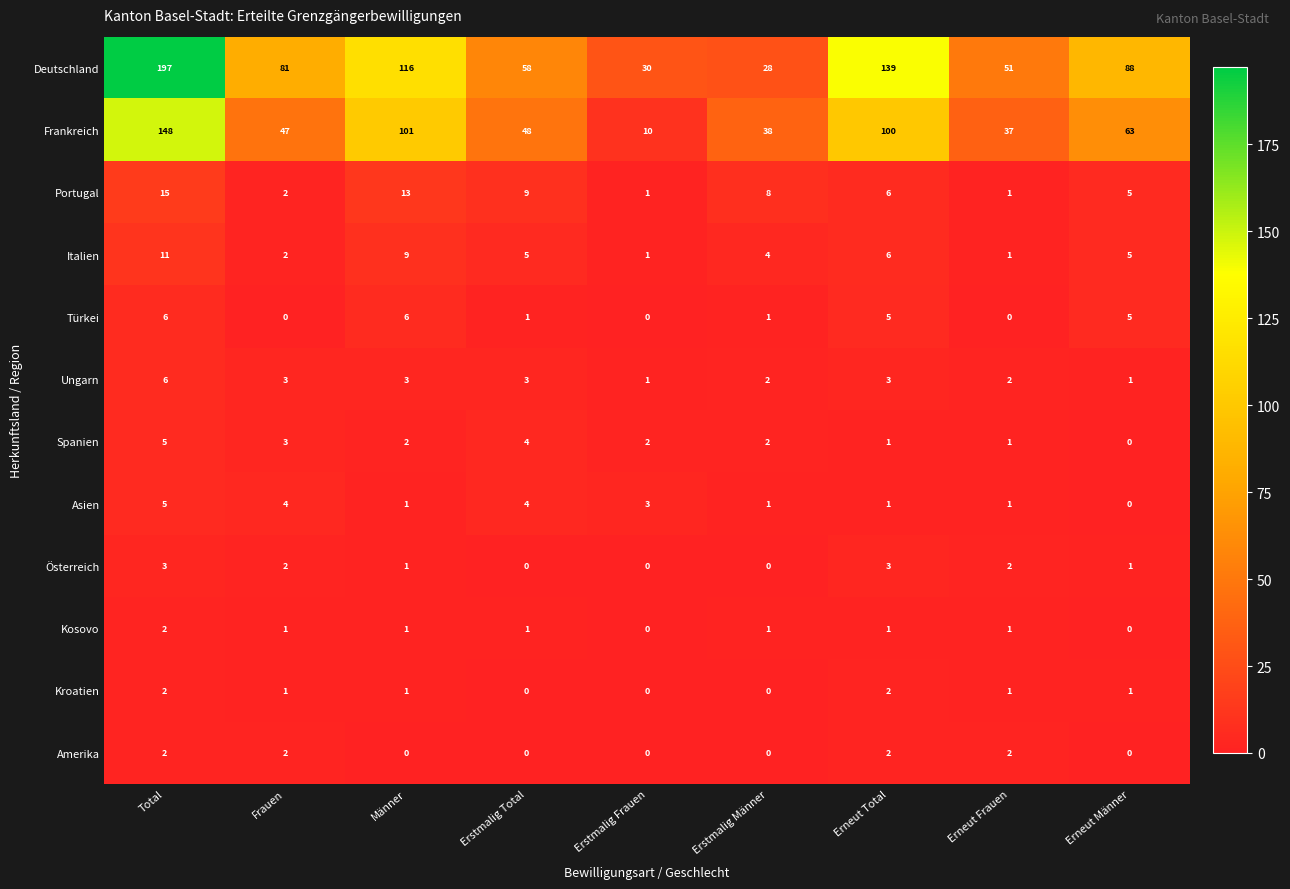

Where does the Spanien series first go above 2?

Total